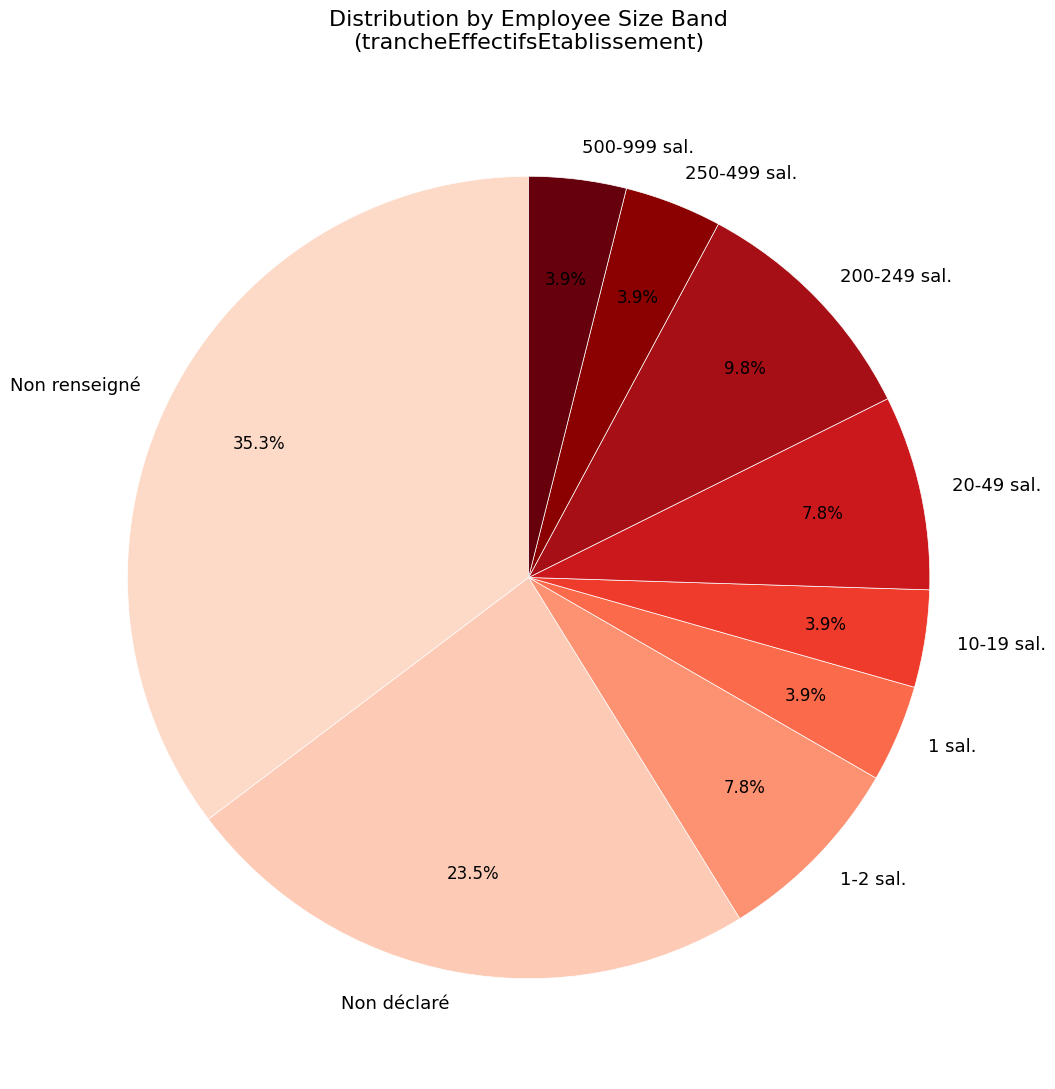

Is Non déclaré the majority of the pie?

No